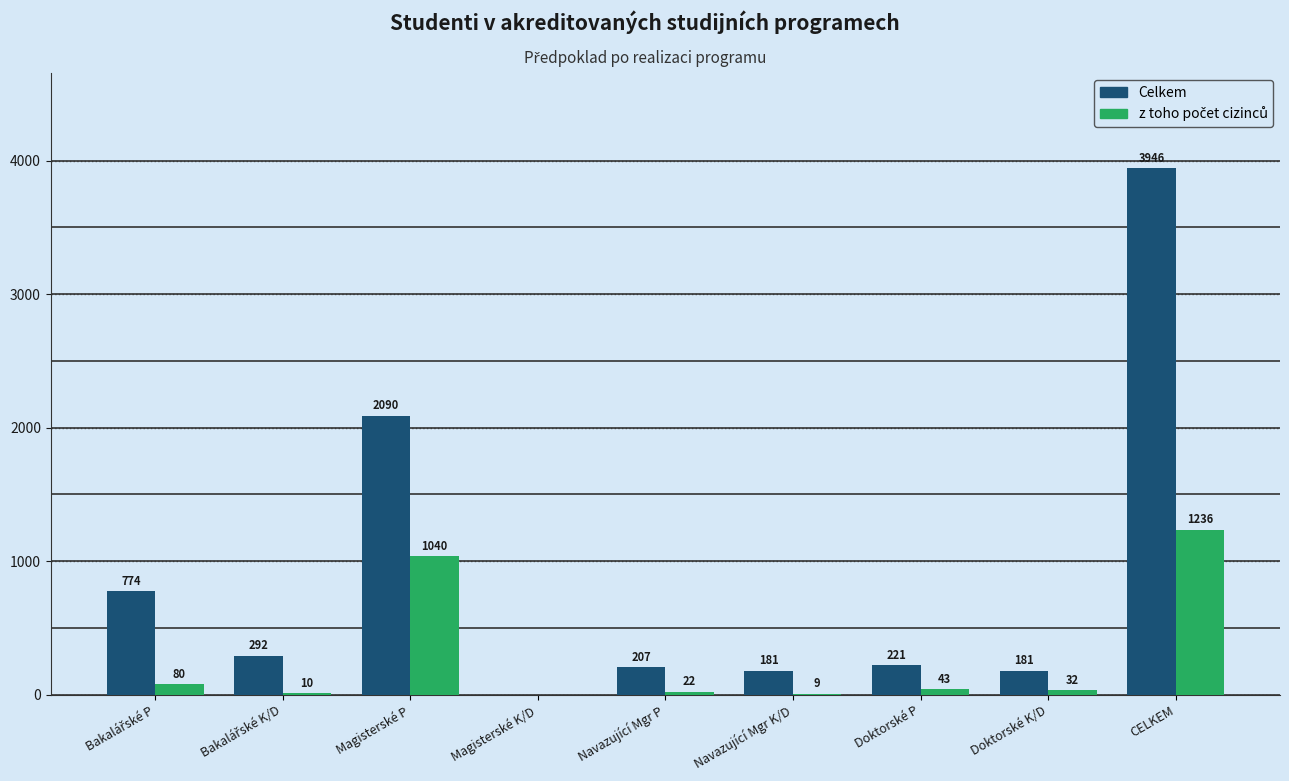

What is the sum of the Celkem values at Magisterské K/D and Navazující Mgr K/D?

181